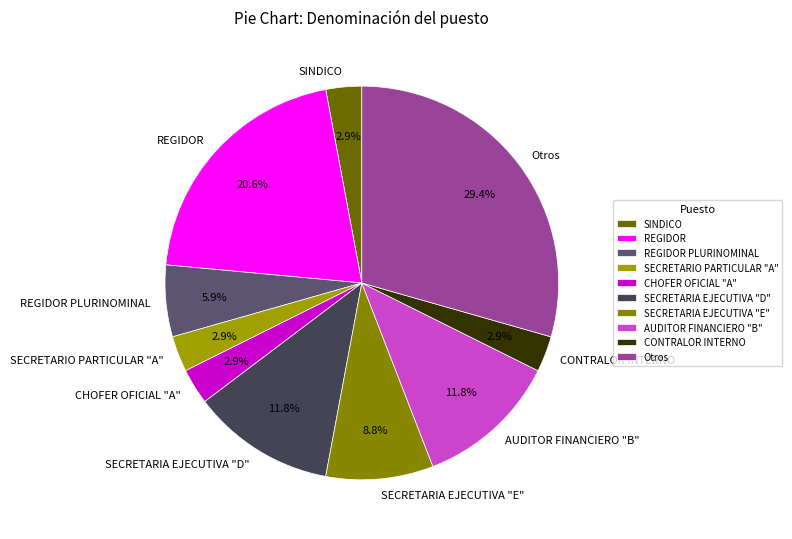

Is there any slice that represents more than half of the pie?

No